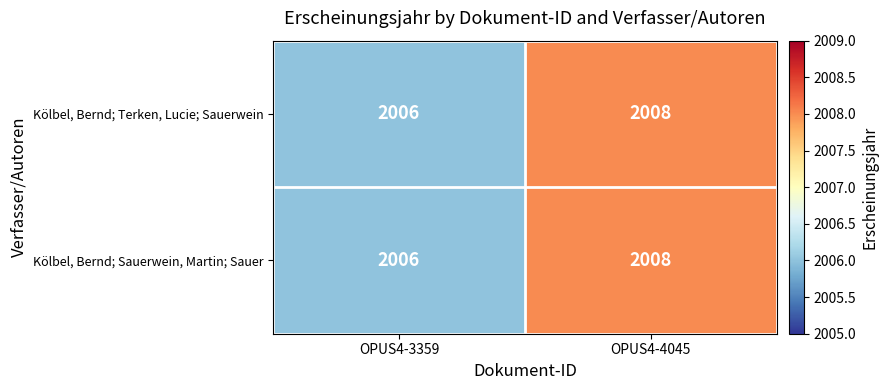

At which category is the sum across all series the highest?

OPUS4-4045